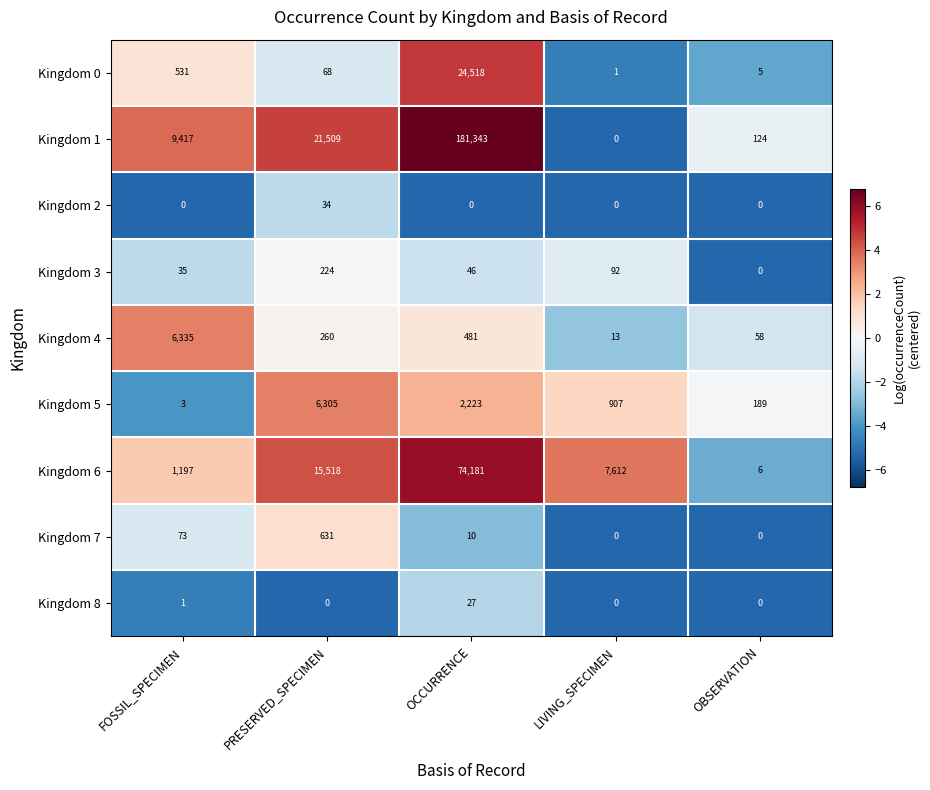

What is the maximum value shown in the chart?

181343